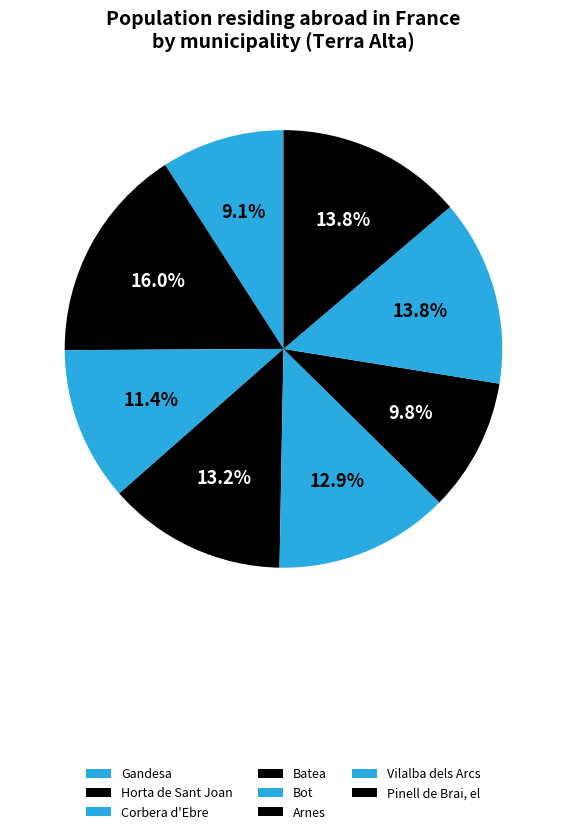

Is there a majority slice in this chart?

No